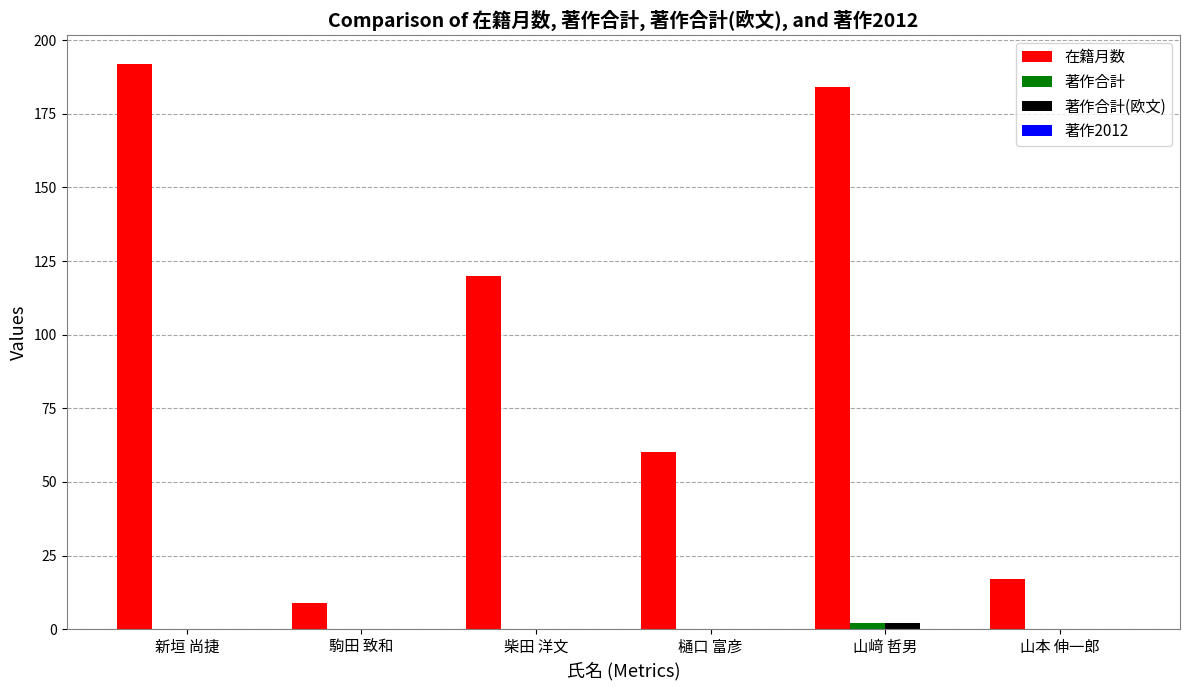

Between 新垣 尚捷 and 駒田 致和, which series saw the biggest shift?

在籍月数